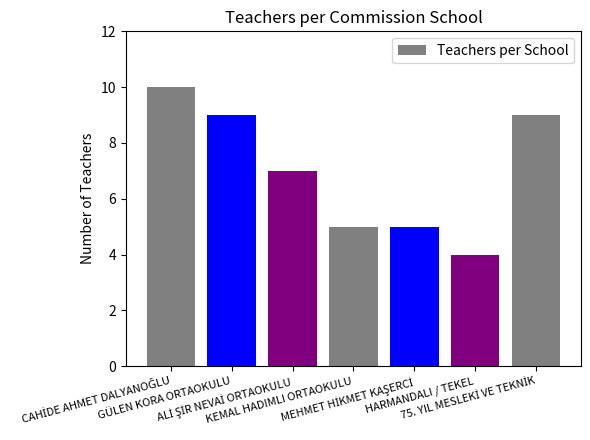

What is the greatest value displayed?

10